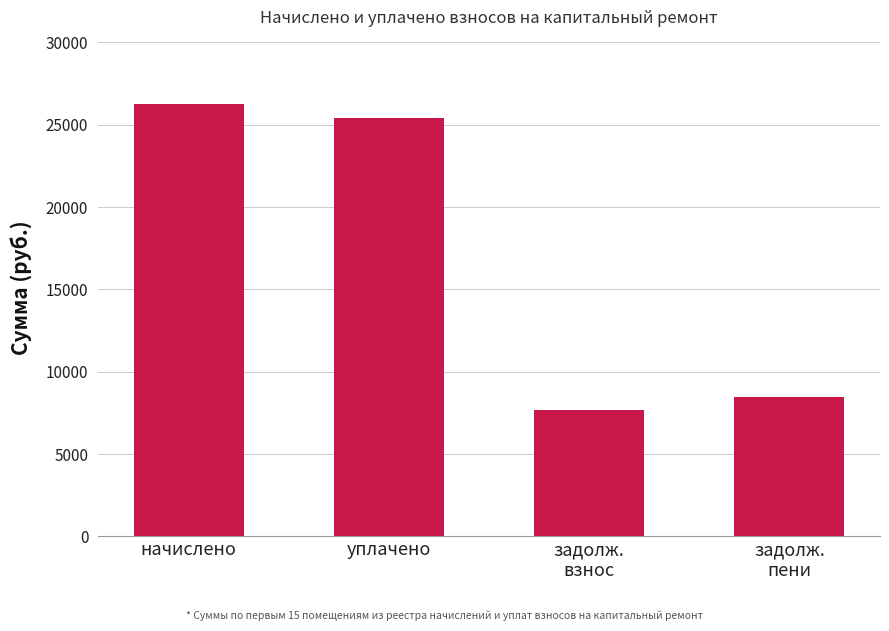

The chart shows a value of 12235.1 at задолж.
пени. True or false?

False